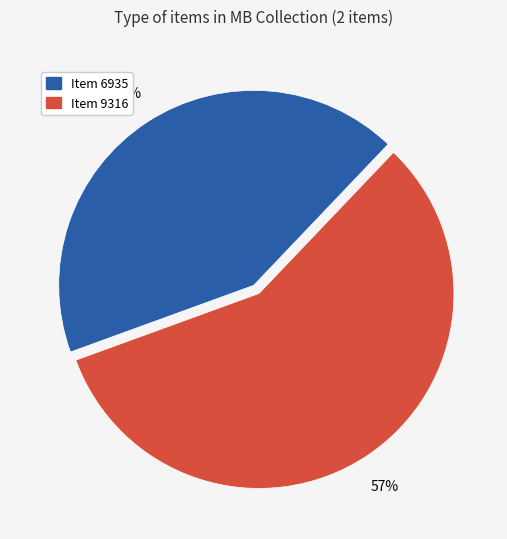

To the nearest percent, what is the average slice percentage?

50%